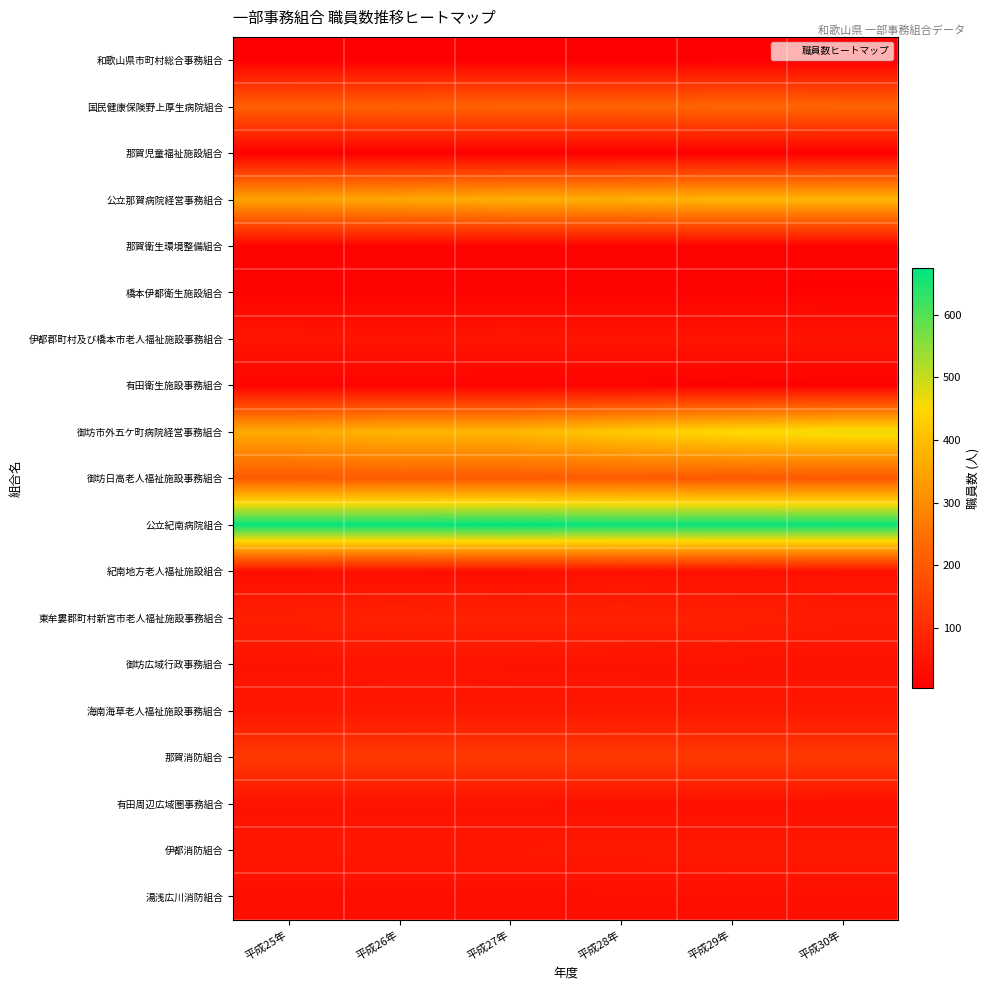

At 平成27年, list the series in order from smallest to largest.

和歌山県市町村総合事務組合, 那賀児童福祉施設組合, 有田衛生施設事務組合, 那賀衛生環境整備組合, 橋本伊都衛生施設組合, 紀南地方老人福祉施設組合, 湯浅広川消防組合, 有田周辺広域圏事務組合, 御坊広域行政事務組合, 伊都郡町村及び橋本市老人福祉施設事務組合, 海南海草老人福祉施設事務組合, 伊都消防組合, 東牟婁郡町村新宮市老人福祉施設事務組合, 那賀消防組合, 御坊日高老人福祉施設事務組合, 国民健康保険野上厚生病院組合, 公立那賀病院経営事務組合, 御坊市外五ケ町病院経営事務組合, 公立紀南病院組合